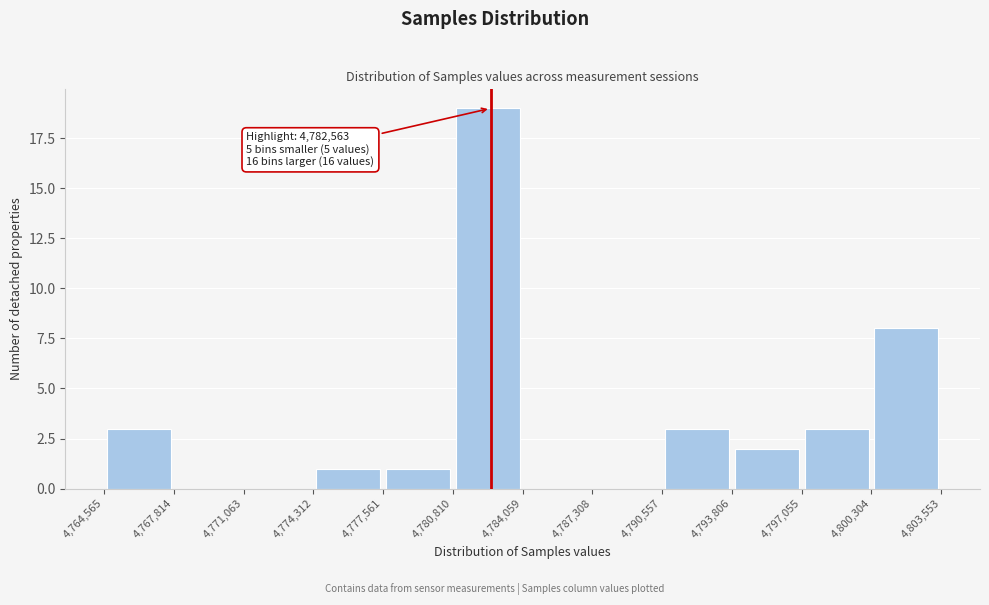

Over which range of the x-axis is the bar tallest?

4,780,810 to 4,784,059